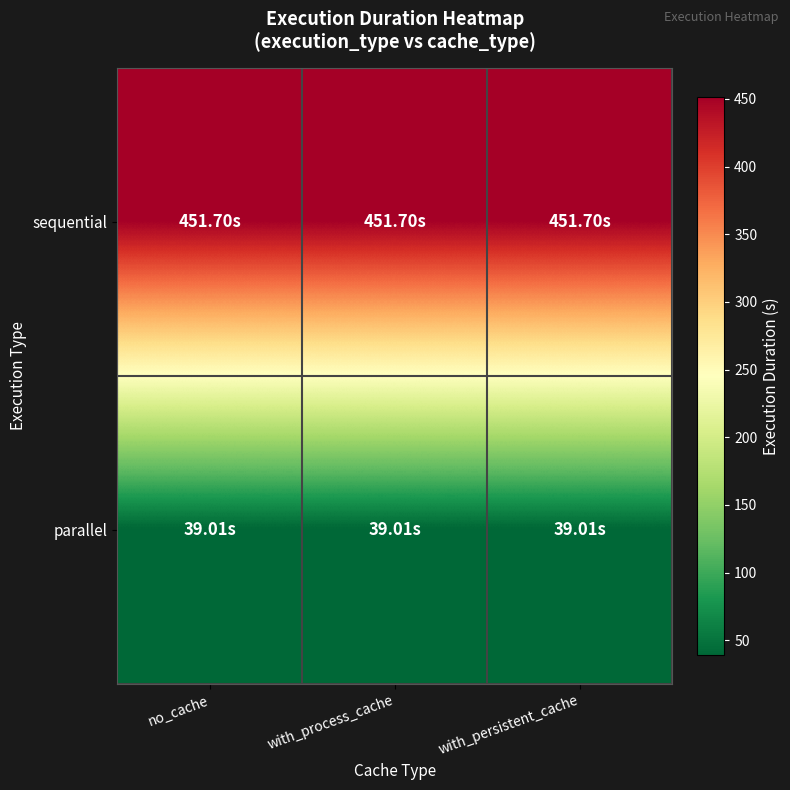

What is the difference between the highest and lowest values at with_persistent_cache?

412.7